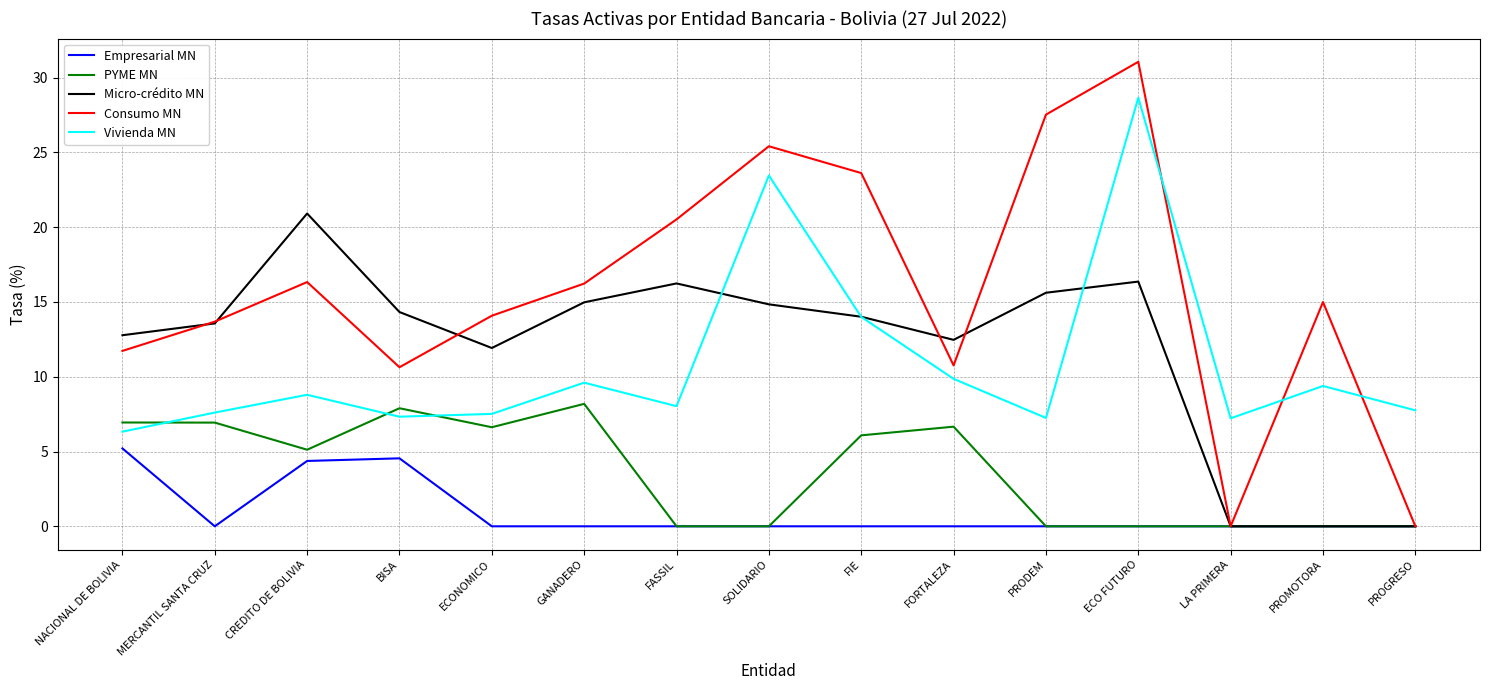

What is the maximum value for Vivienda MN?

28.6